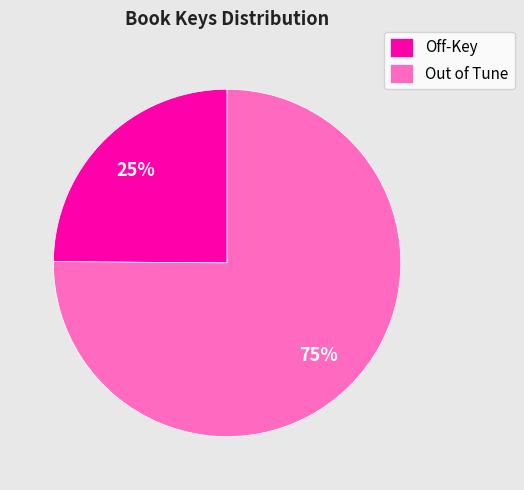

How many segments does this pie chart have?

2